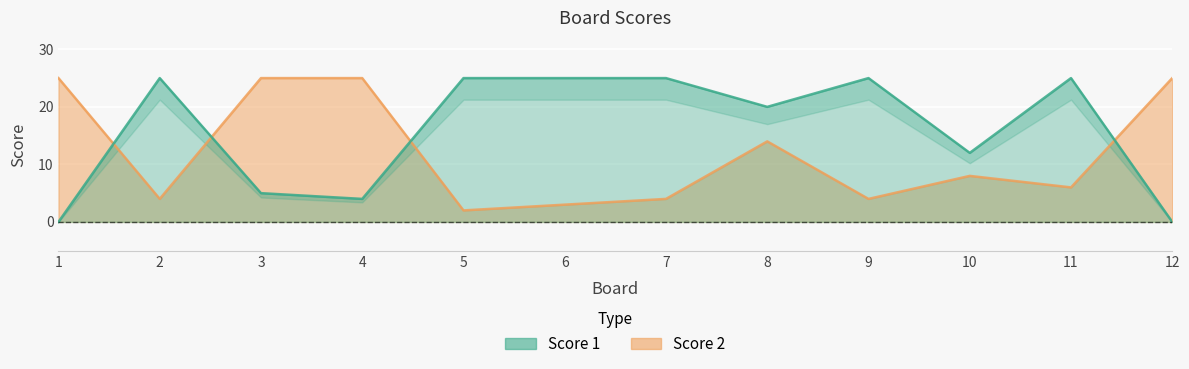

Which series has the largest range (max minus min)?

Score 1